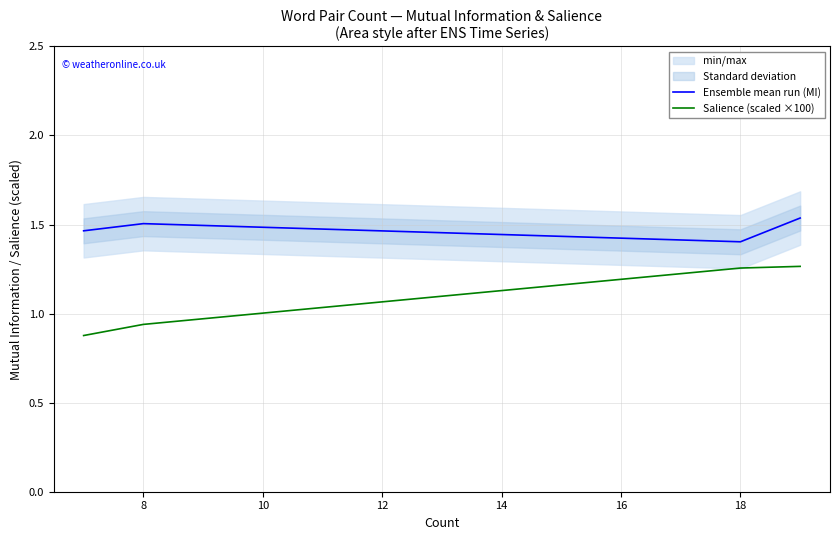

Which series has the largest total across all categories?

Ensemble mean run (MI)